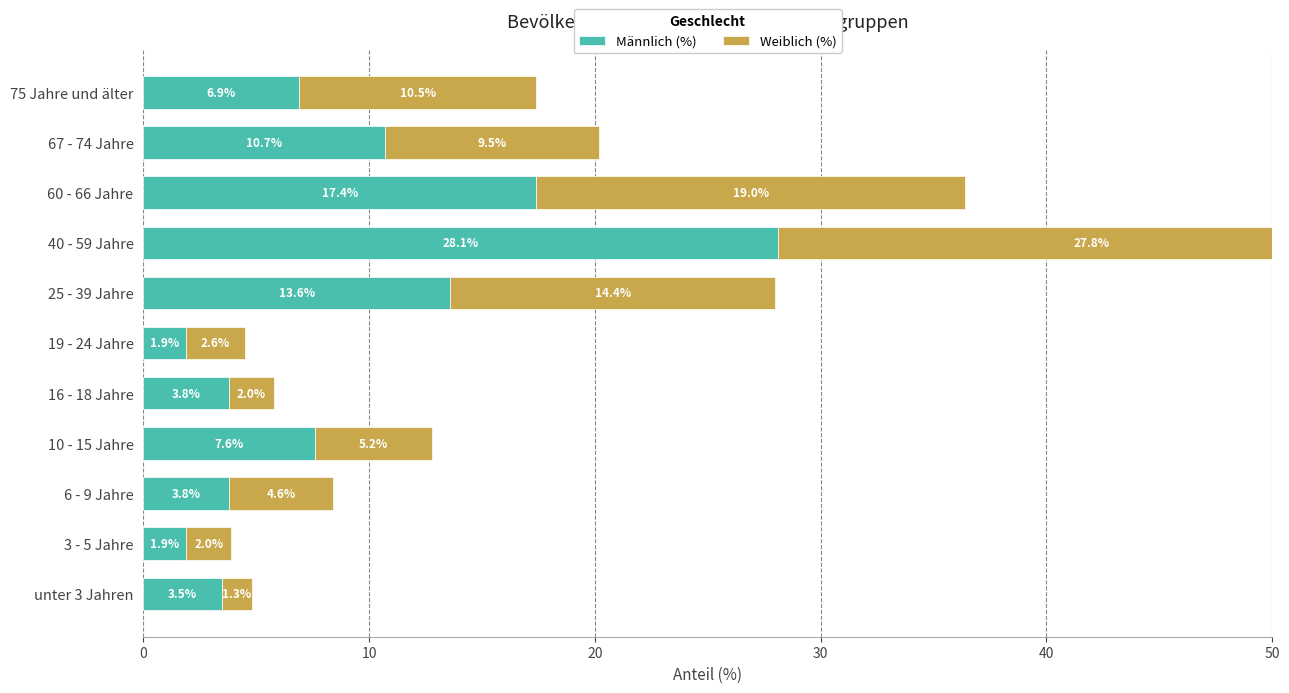

How many bars are there in each group?

2